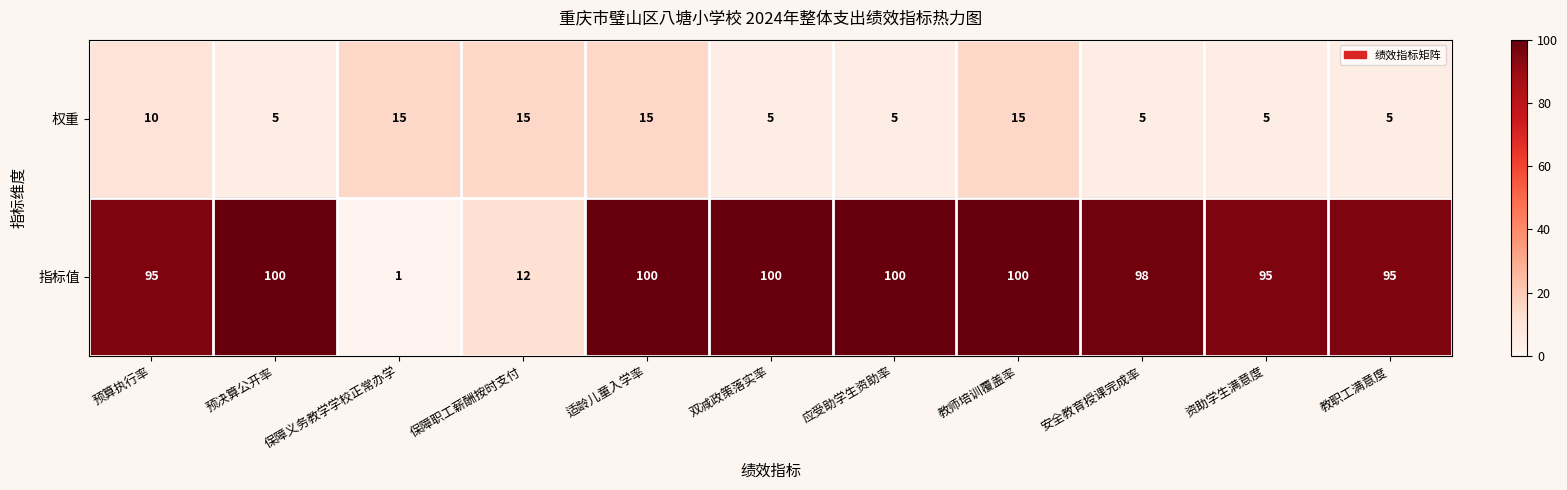

How many series are shown in this chart?

2